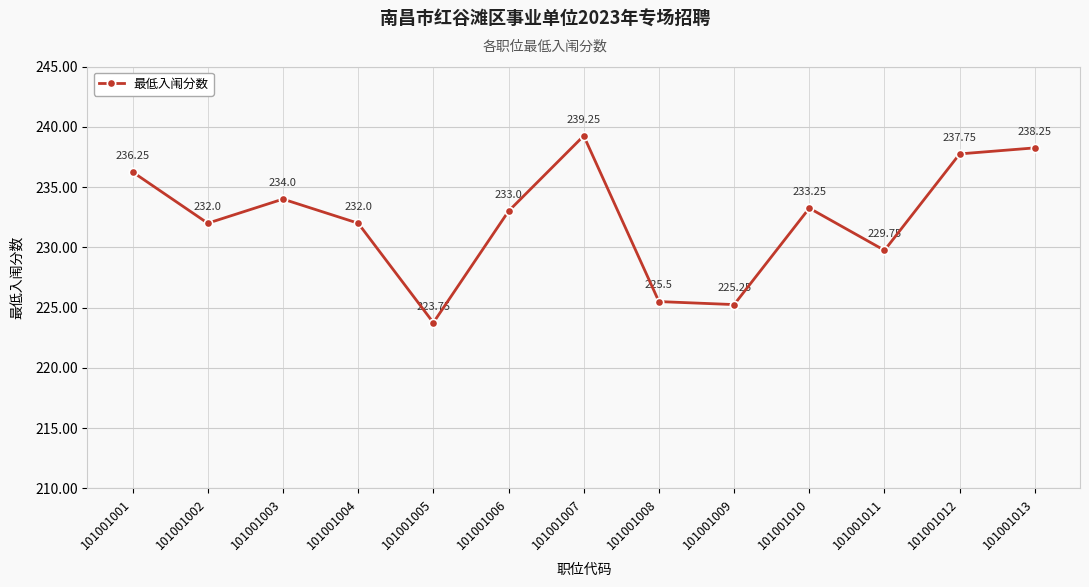

What is the difference between the second highest and minimum values?

14.5